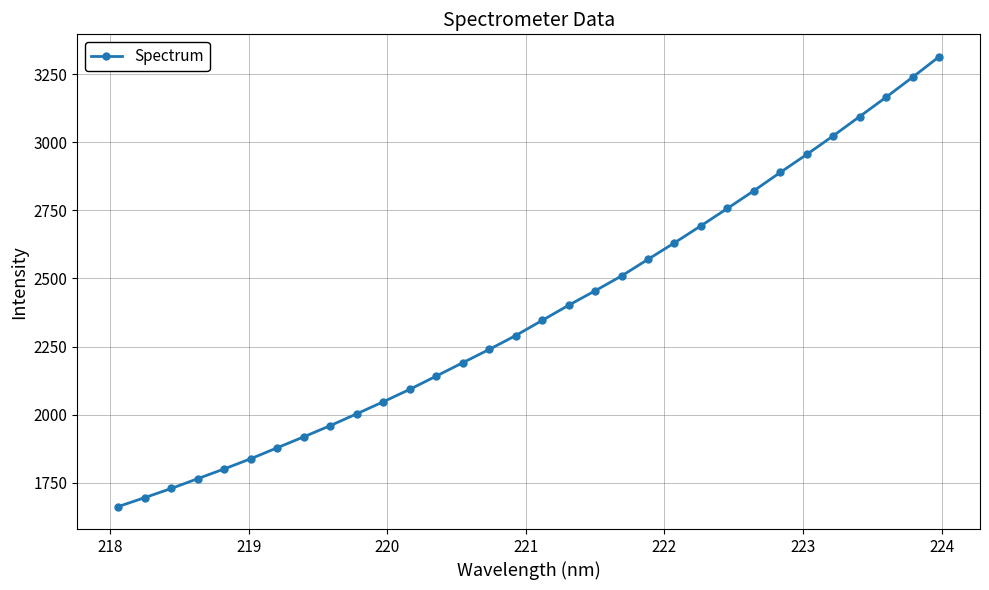

What is the greatest value displayed?

3313.8